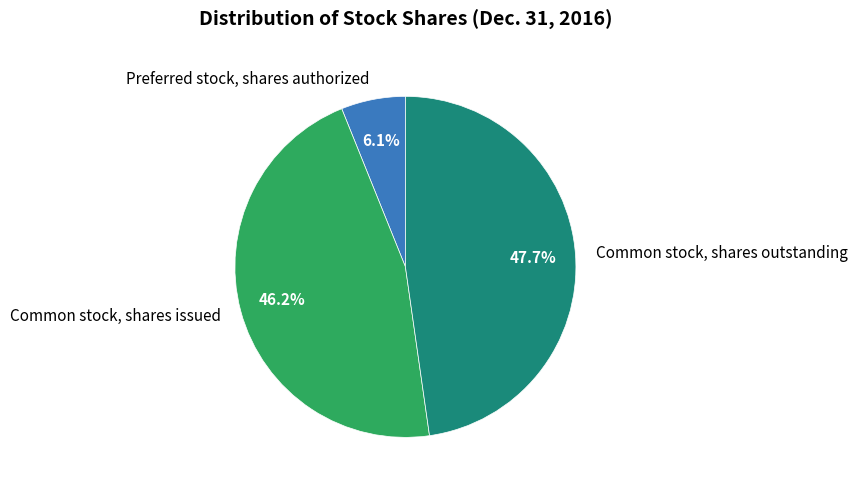

The Common stock, shares issued slice represents 41% of the pie. True or false?

False